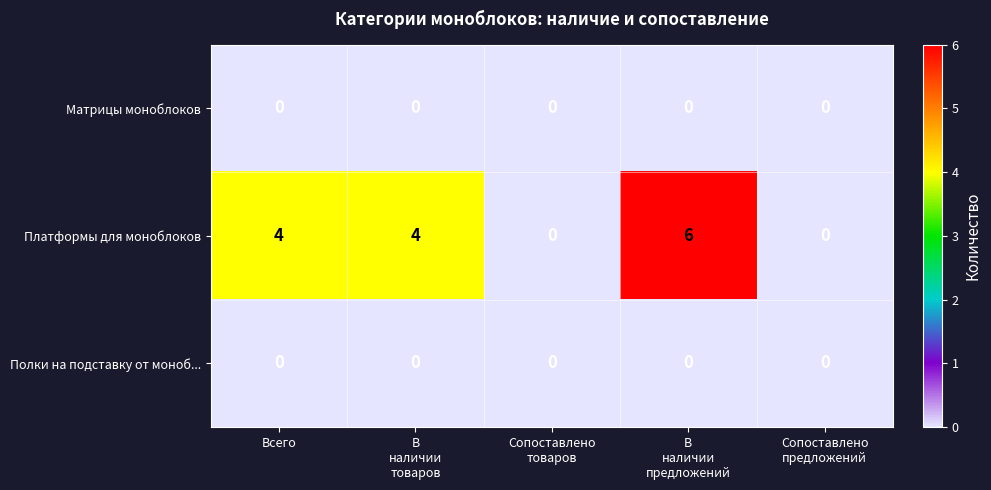

Reading left to right, transcribe all the data shown in this chart.

Матрицы моноблоков: 0	0	0	0	0
Платформы для моноблоков: 4	4	0	6	0
Полки на подставку от моноб...: 0	0	0	0	0